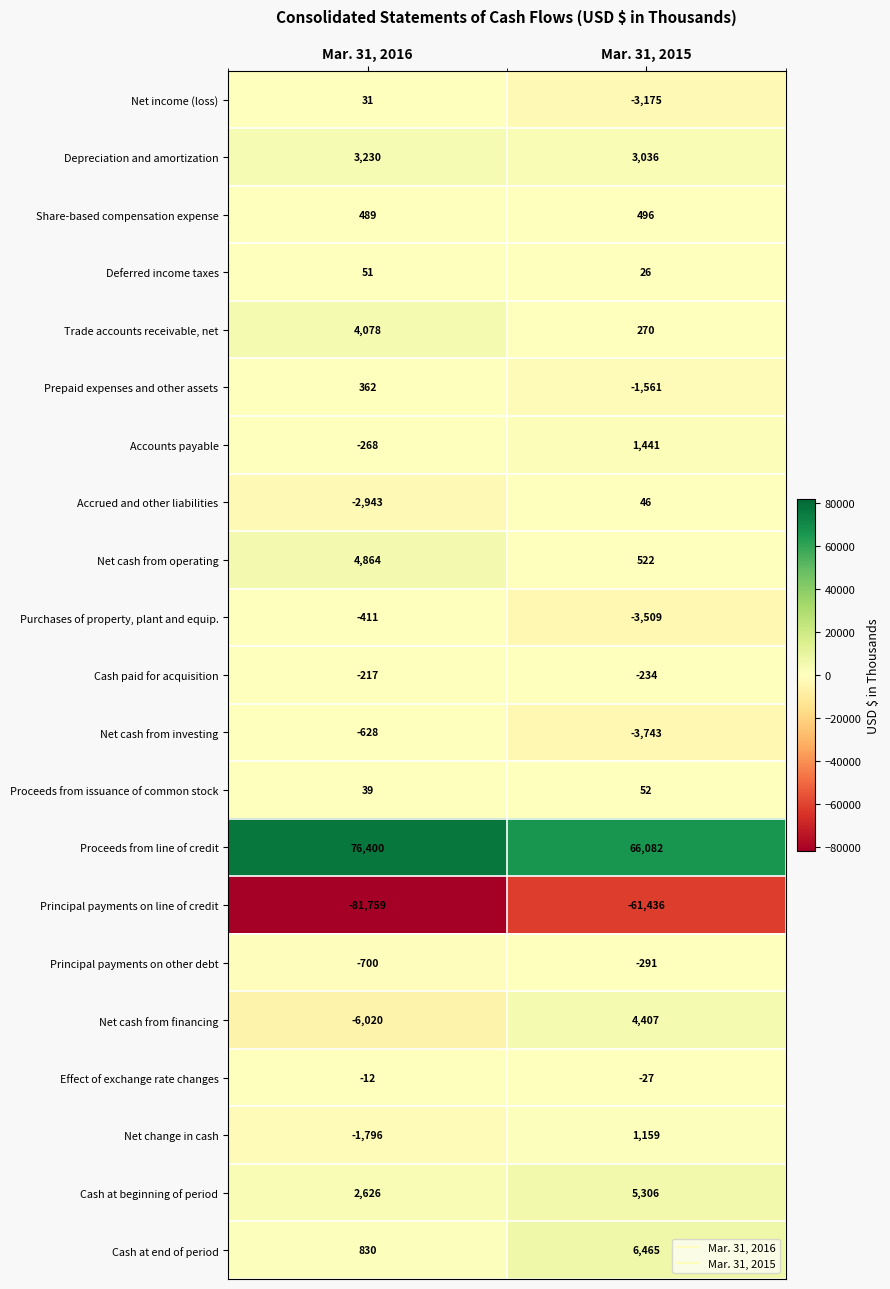

Where is Principal payments on line of credit nearest to the value -71597?

Mar. 31, 2015